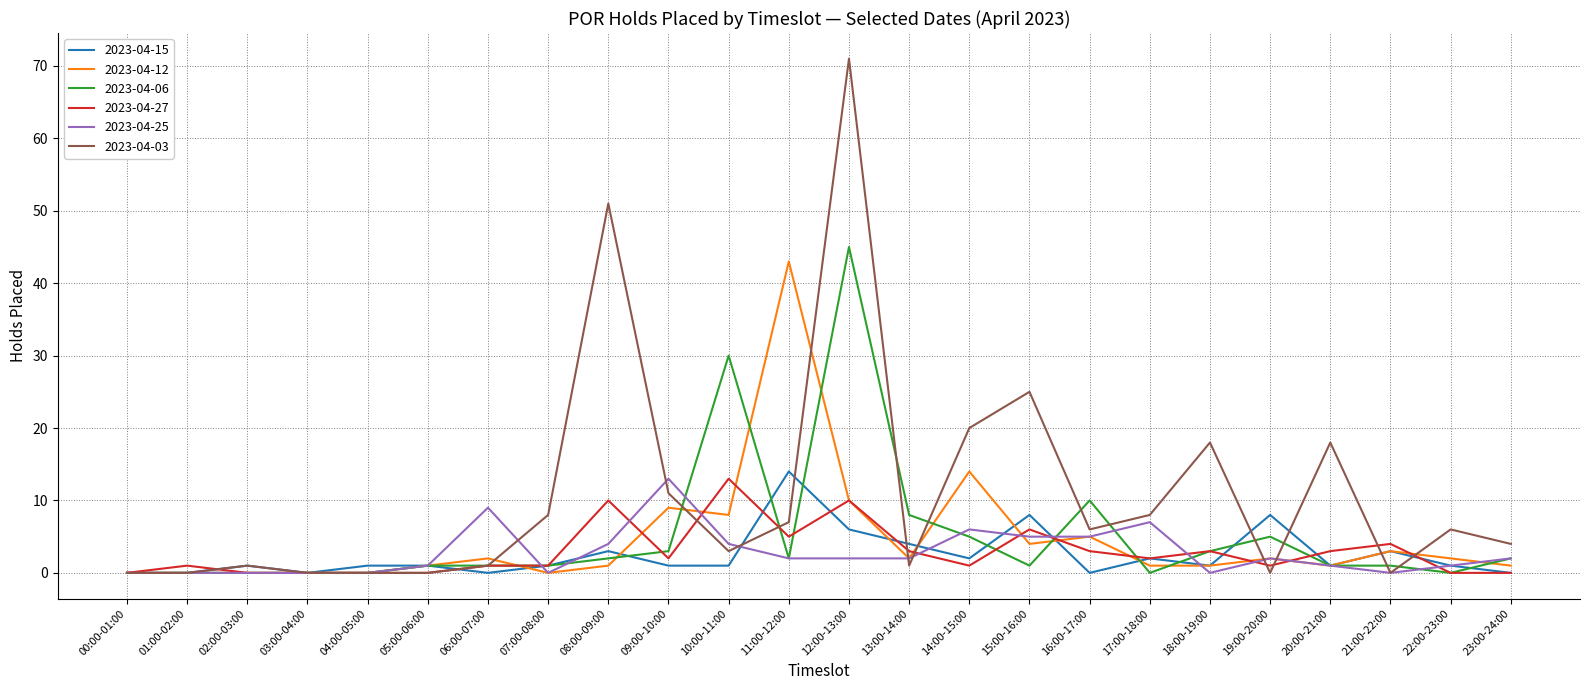

Between 06:00-07:00 and 15:00-16:00, which series saw the biggest shift?

2023-04-03